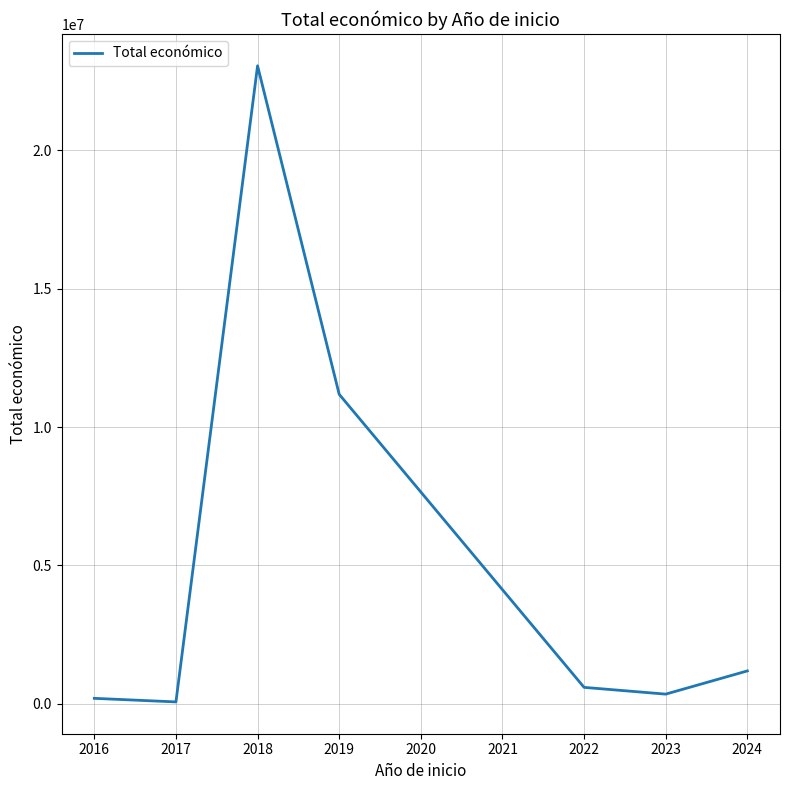

Reading left to right, transcribe all the data shown in this chart.

199983	70764	23048637	11181566	596368	352139	1190504